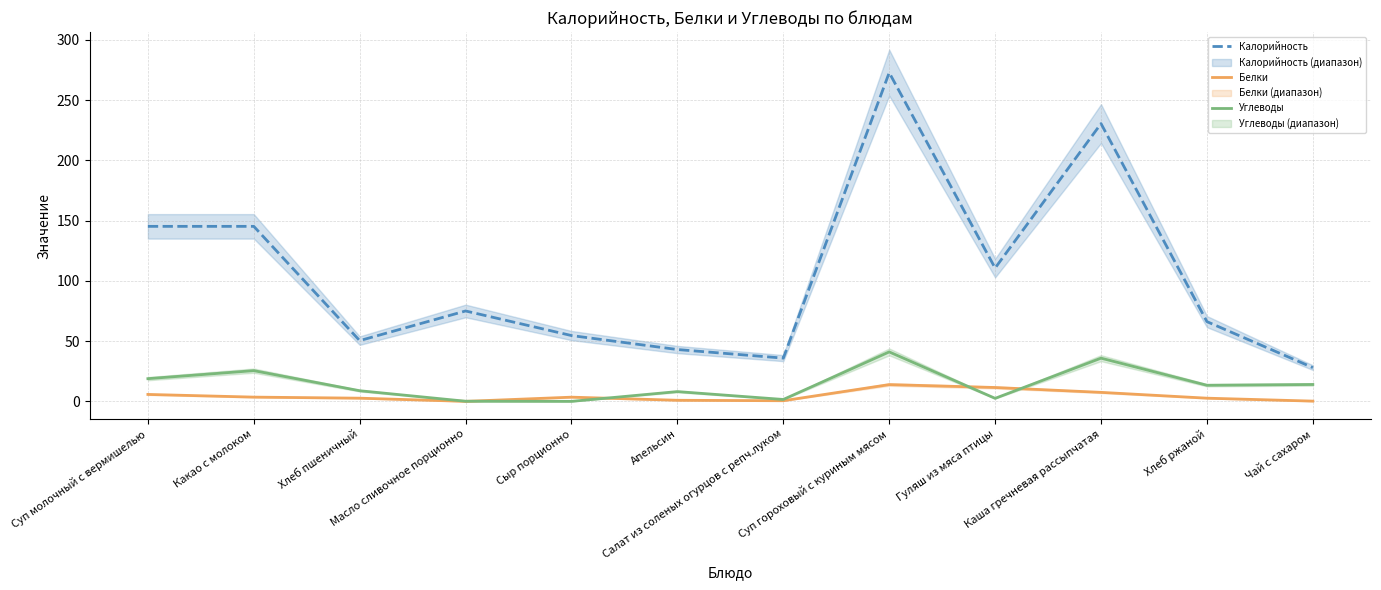

List the labels in order of Углеводы value, largest first.

Суп гороховый с куриным мясом, Каша гречневая рассыпчатая, Какао с молоком, Суп молочный с вермишелью, Чай с сахаром, Хлеб ржаной, Хлеб пшеничный, Апельсин, Гуляш из мяса птицы, Салат из соленых огурцов с репч.луком, Масло сливочное порционно, Сыр порционно